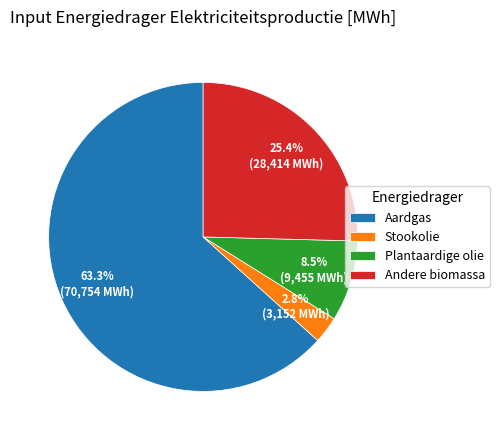

Which category has the biggest portion of the pie?

Aardgas